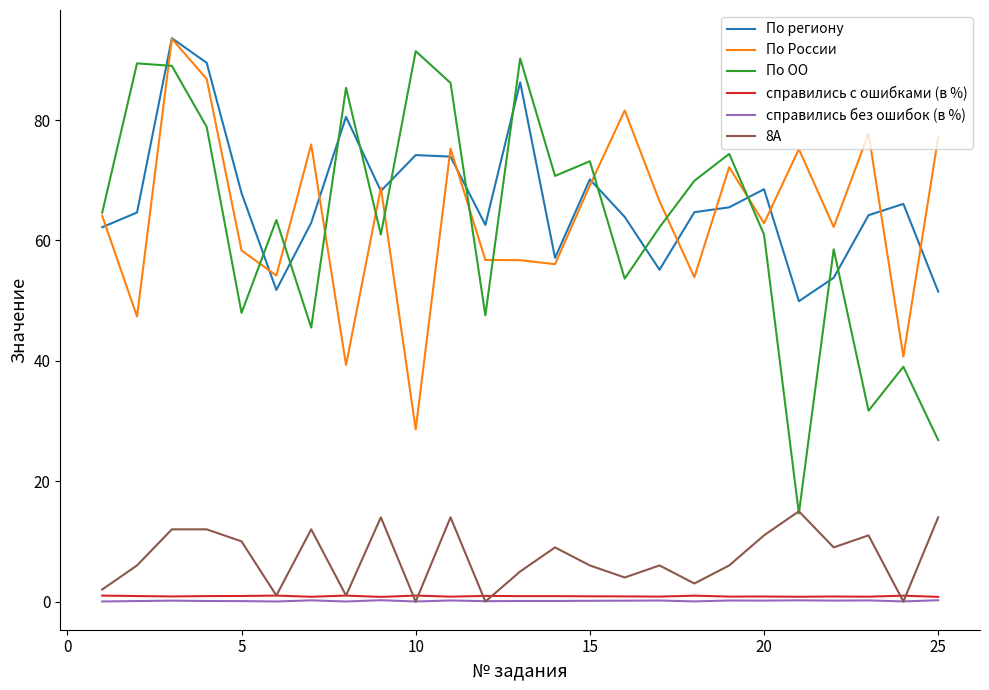

What is the greatest value displayed?

93.6